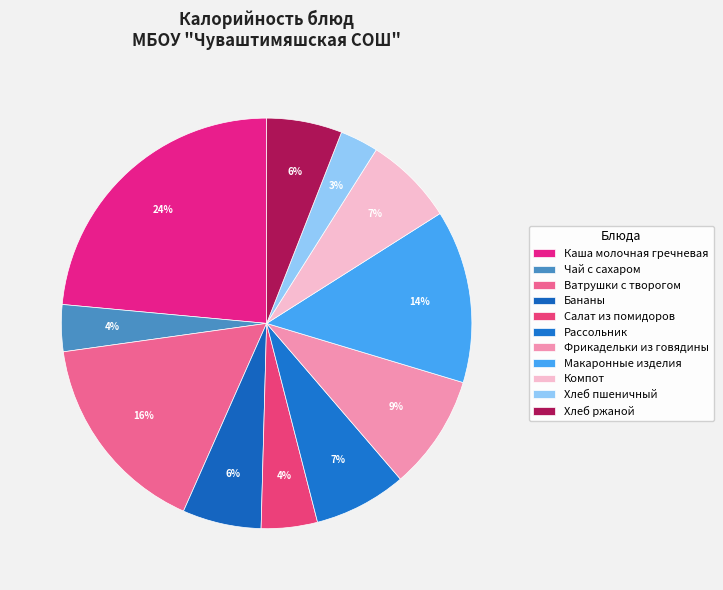

Does any single category account for the majority?

No